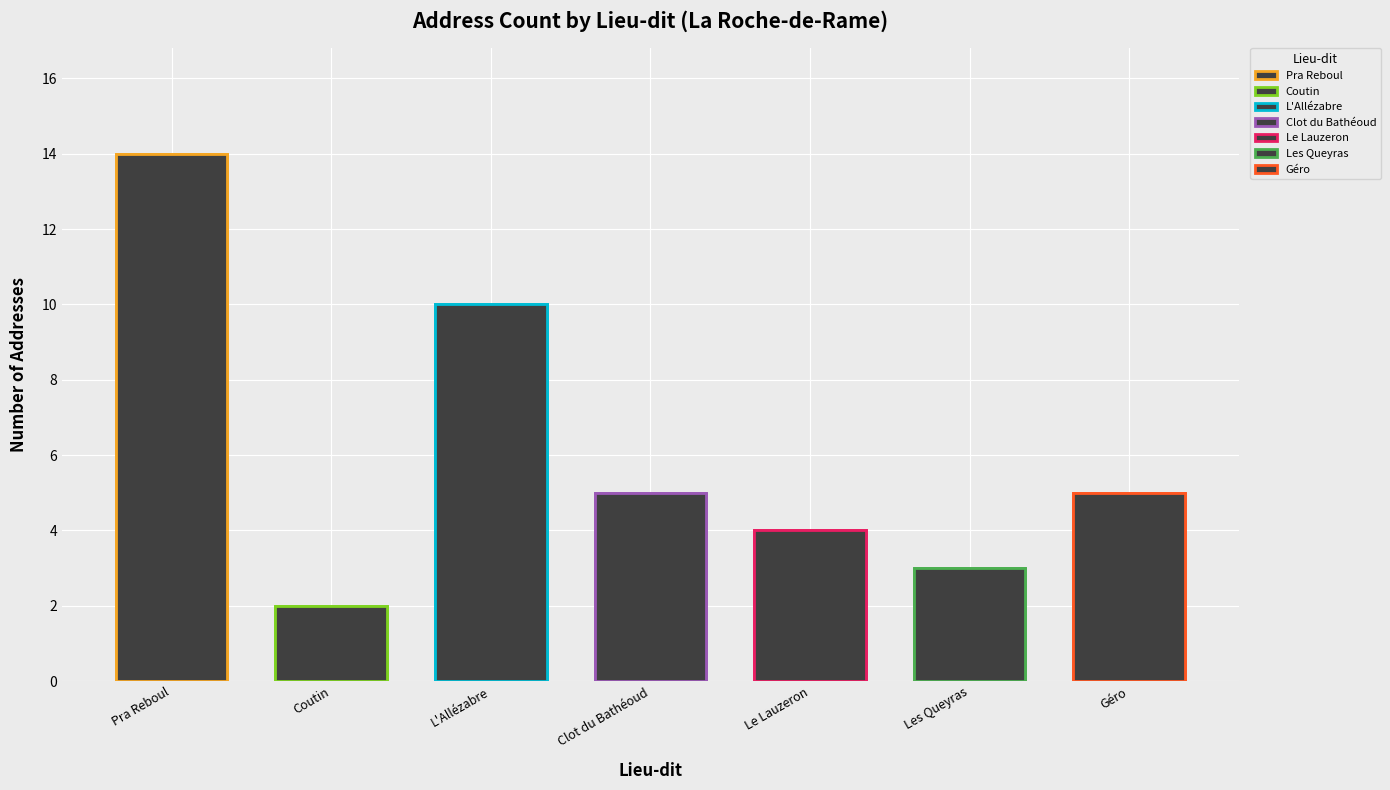

Which label corresponds to the largest value in the chart?

Pra Reboul